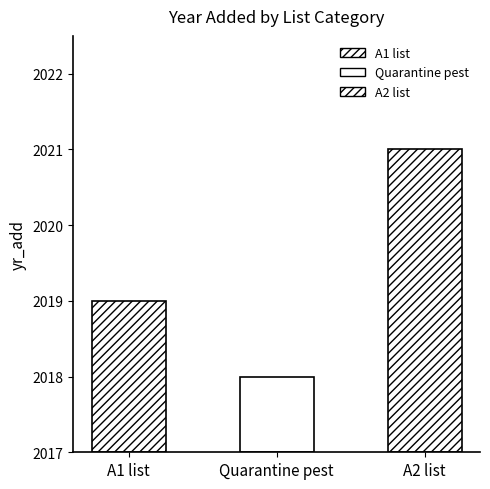

Which label corresponds to the largest value in the chart?

A2 list